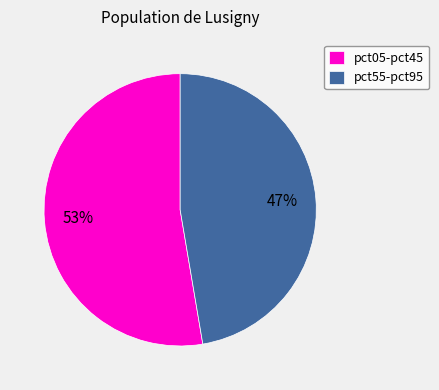

To the nearest percent, what is the average slice percentage?

50%